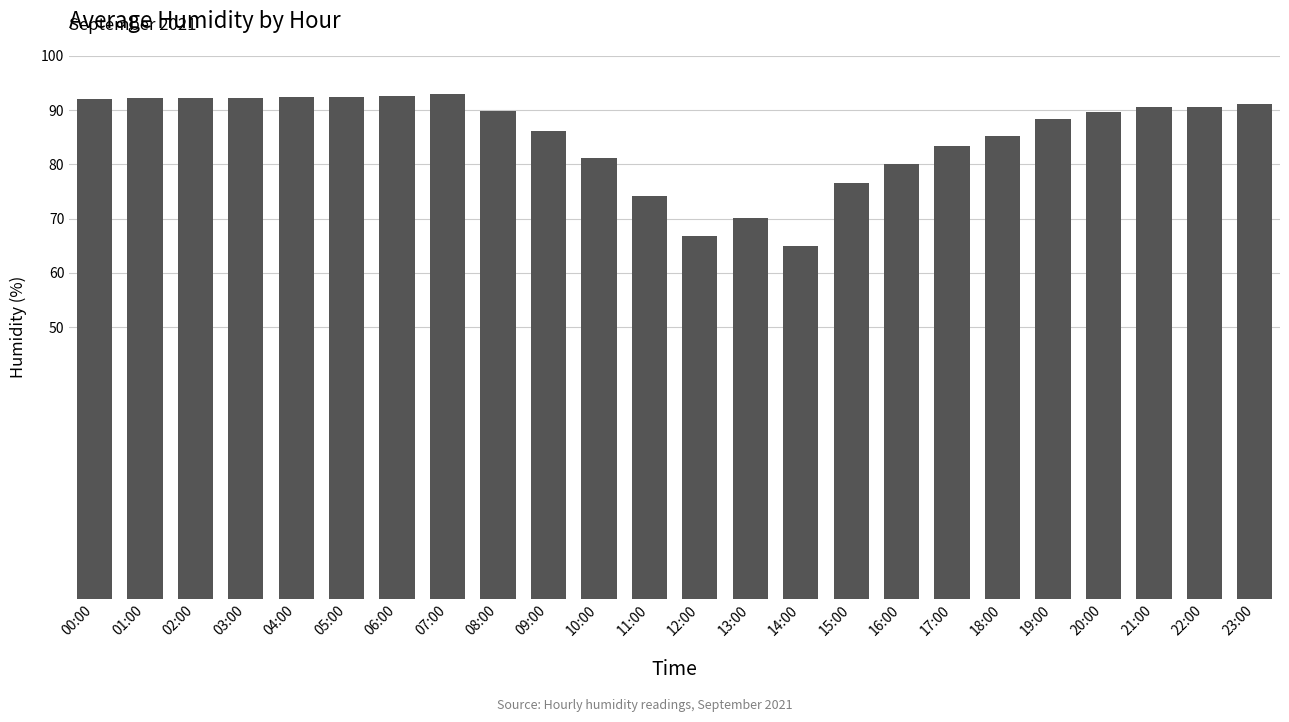

Is it true that the value at 18:00 is 122.0?

False